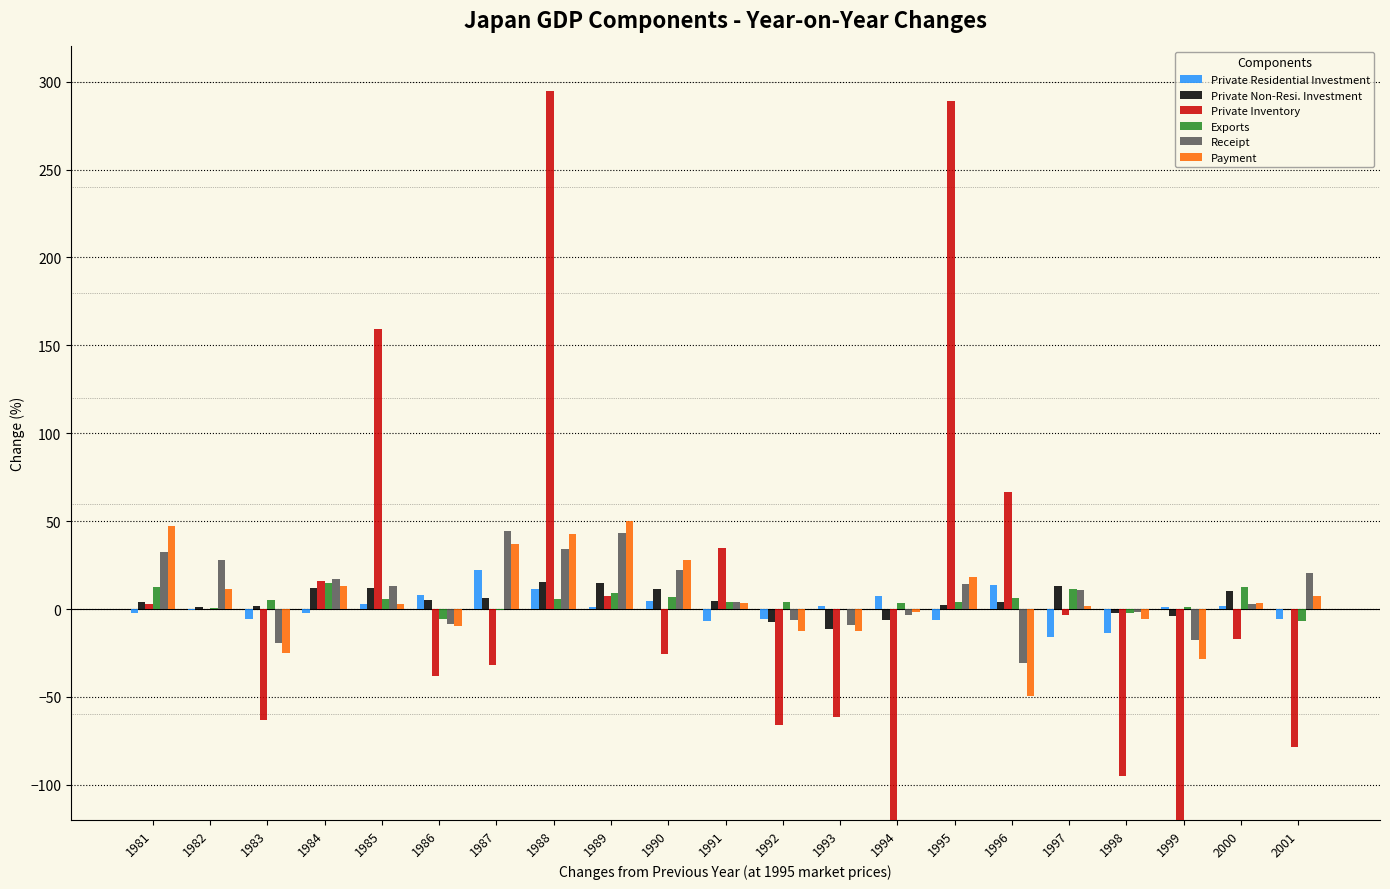

What is the smallest value displayed?

-1099.4